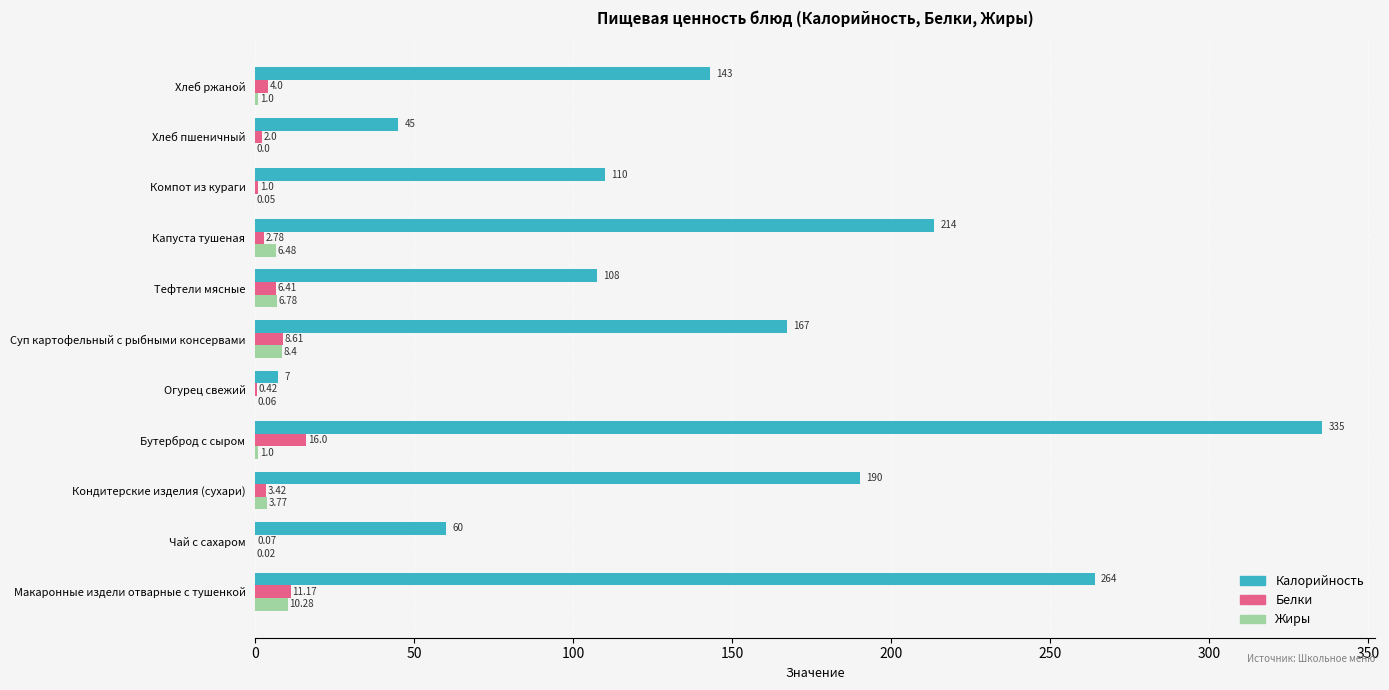

Which series has the largest total across all categories?

Калорийность